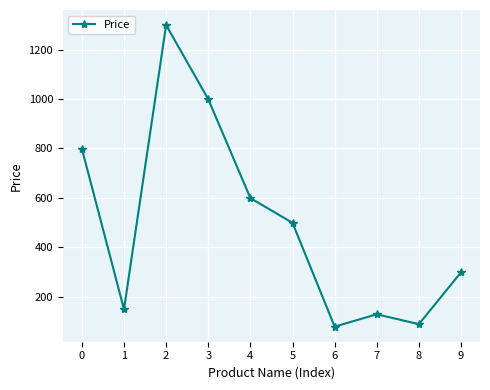

What is the greatest value displayed?

1299